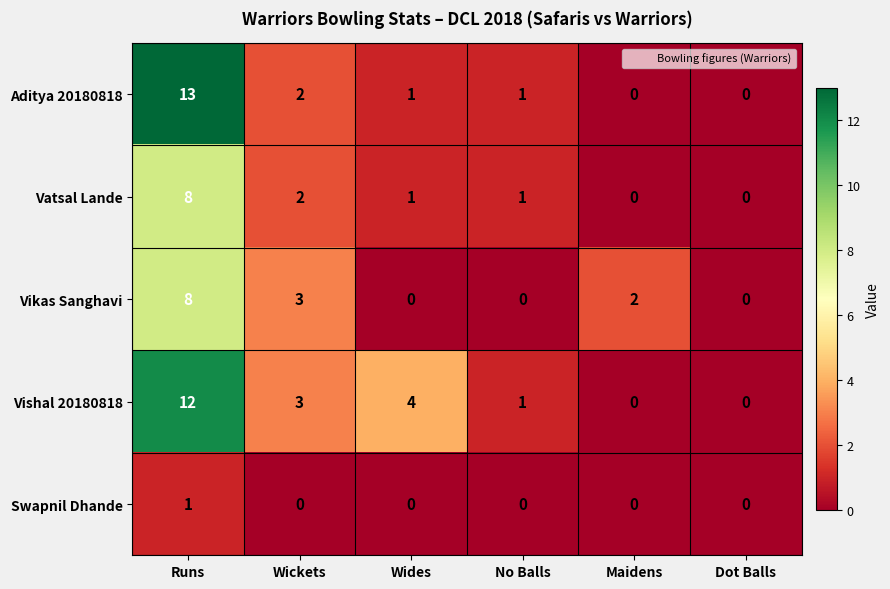

Which category has the highest value in the Aditya 20180818 series?

Runs